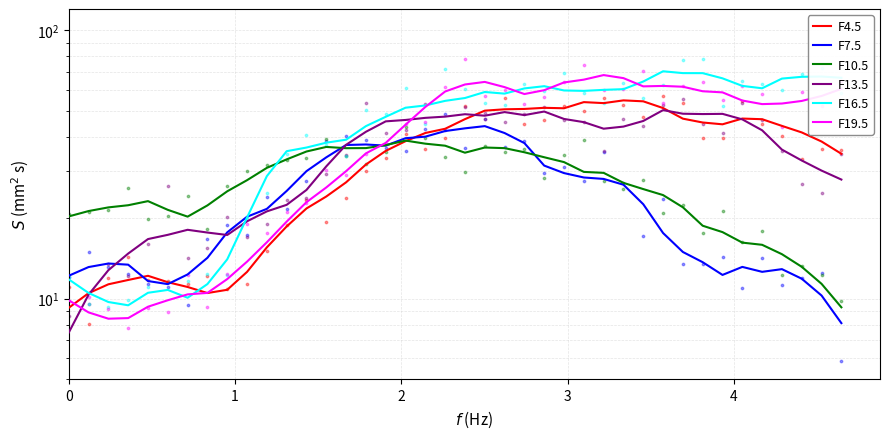

At how many categories does at least one series exceed 23?

33